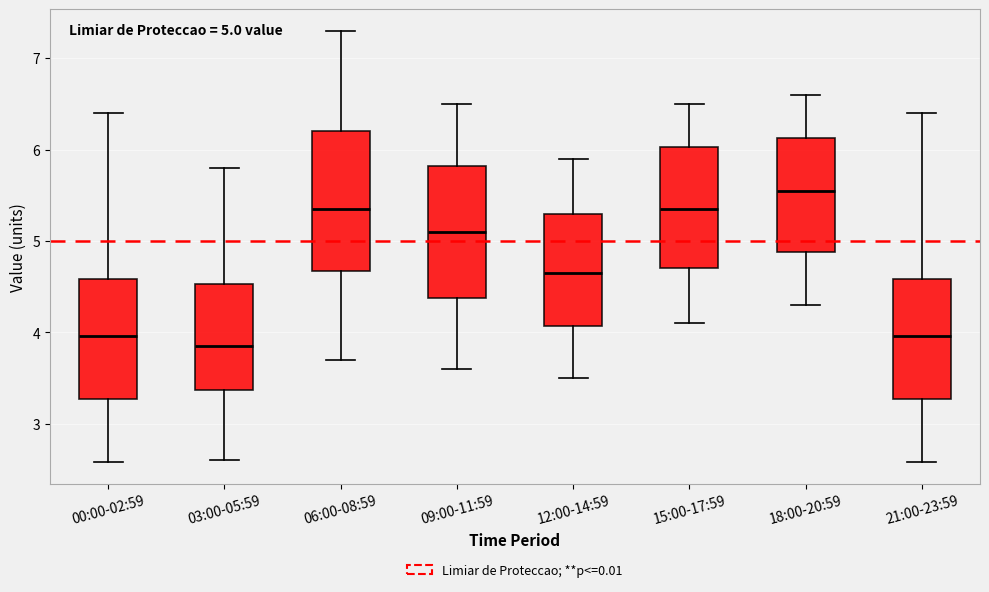

Which box's median line is the highest?

18:00-20:59